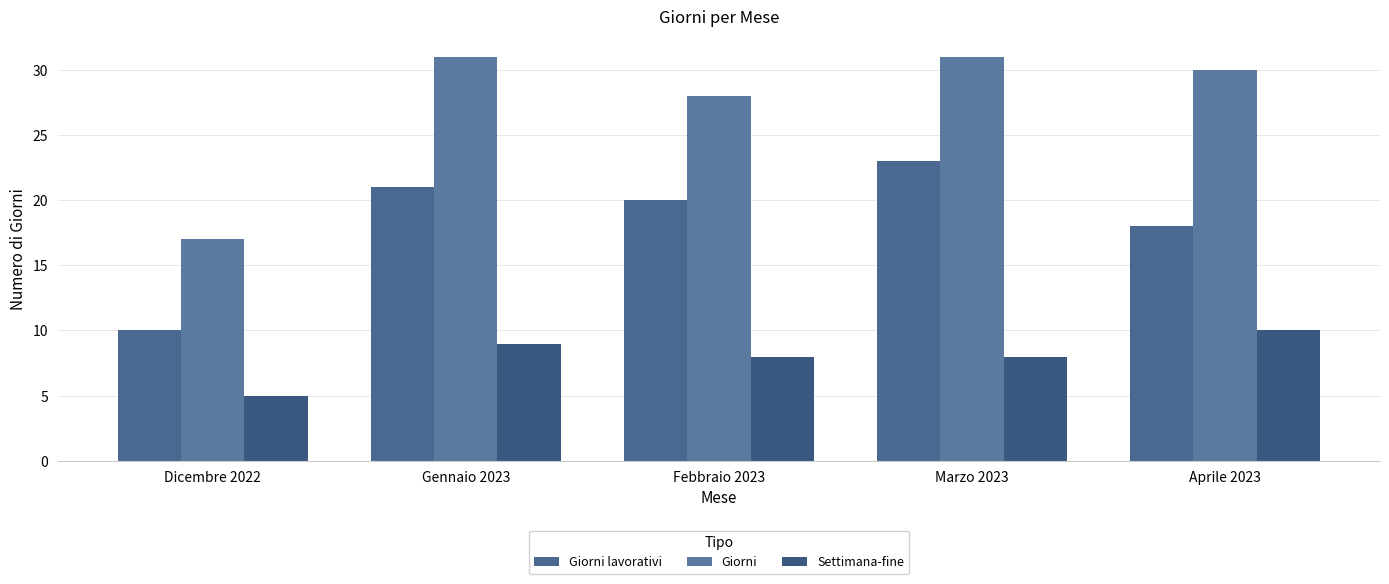

Is the value of Settimana-fine at Febbraio 2023 greater than the value of Giorni at Dicembre 2022?

No